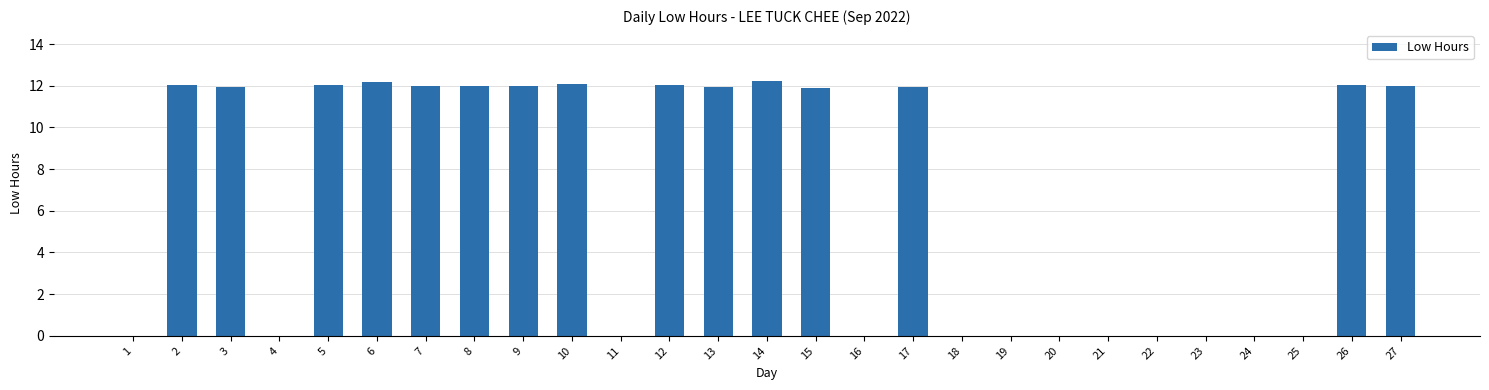

What is the change in value from 10 to 11?

-12.1